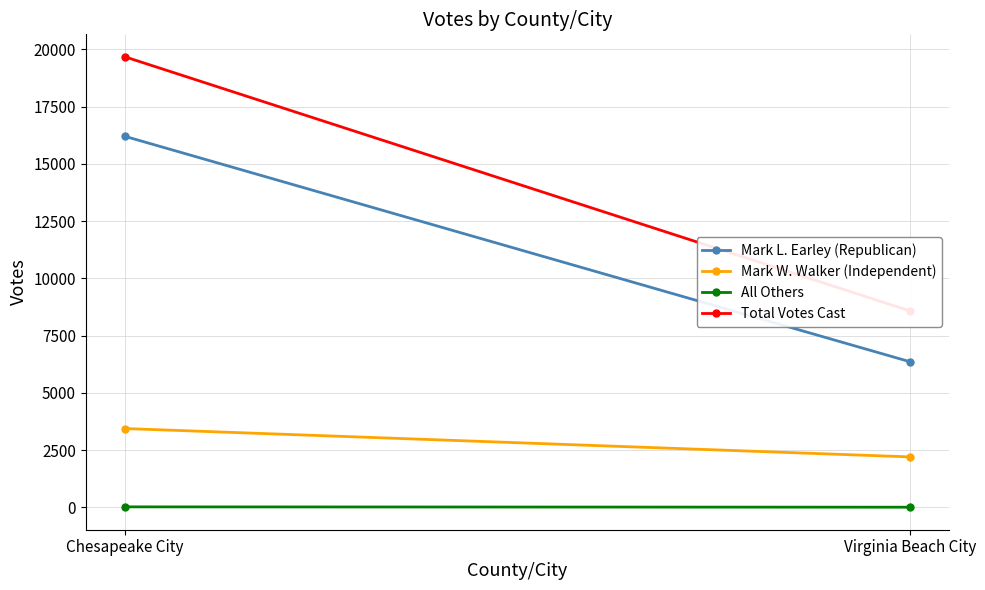

At Chesapeake City, list the series in order from largest to smallest.

Total Votes Cast, Mark L. Earley (Republican), Mark W. Walker (Independent), All Others